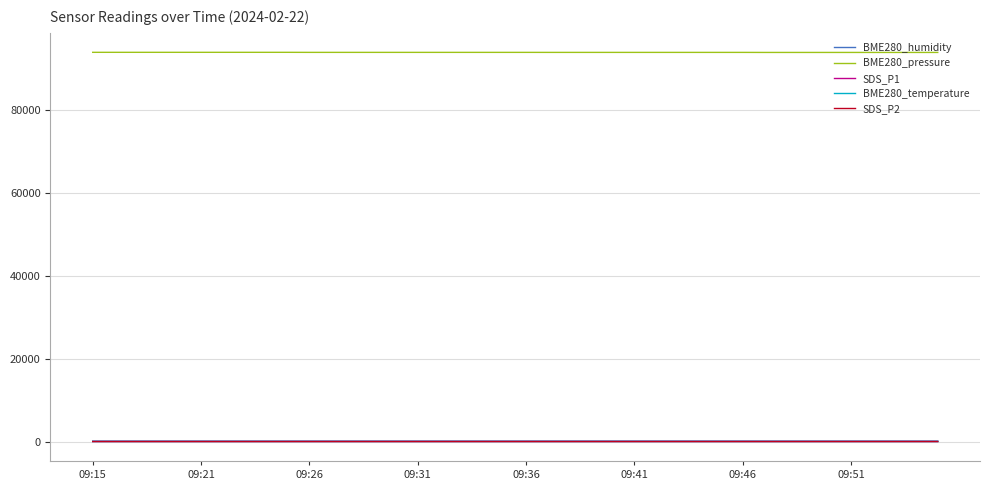

True or false: BME280_temperature and SDS_P1 intersect in this chart.

False